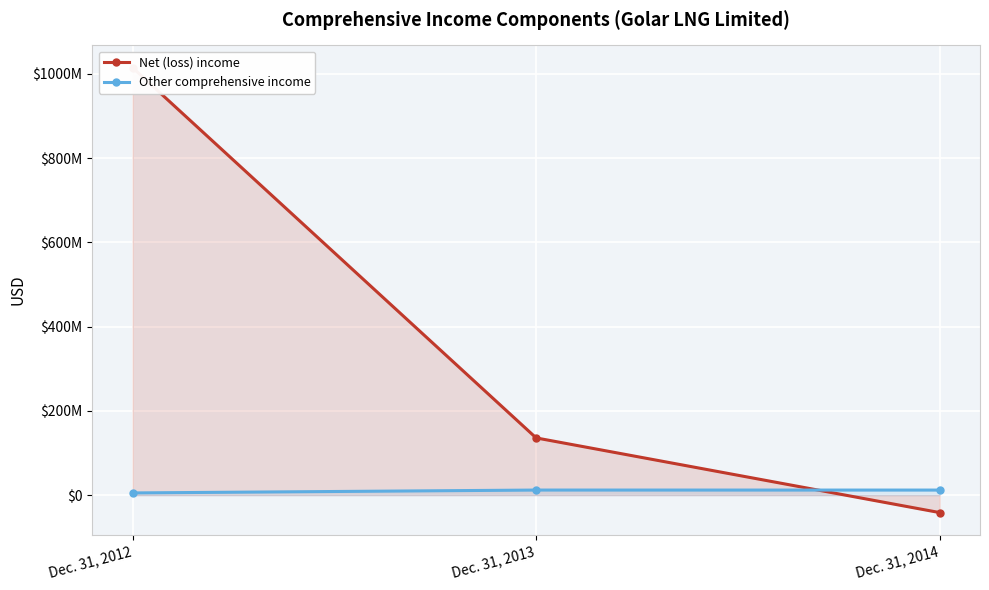

Count the Net (loss) income values in the range -41466000 to 1014443000.

3